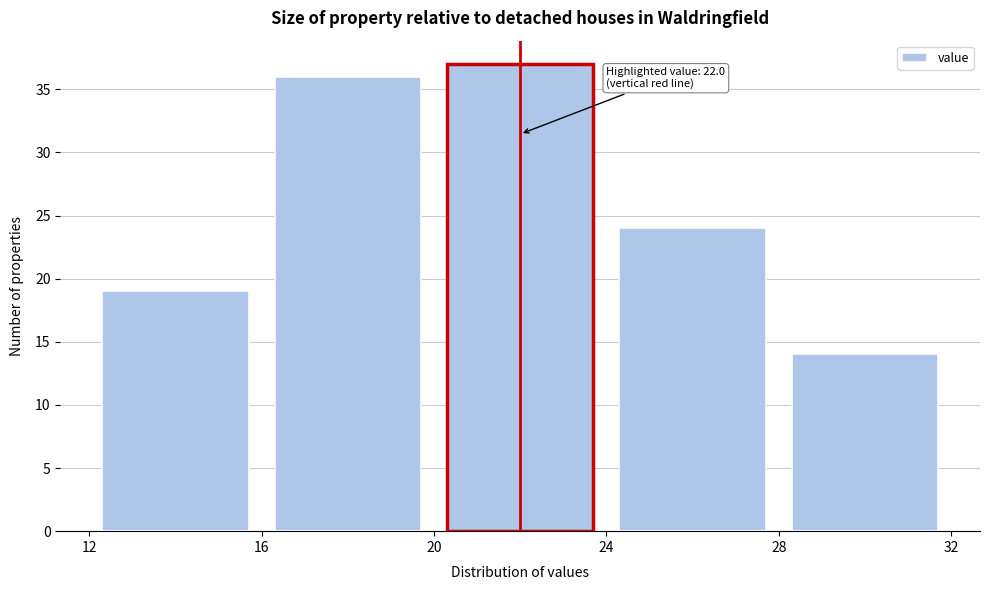

Which range on the x-axis has the tallest bar?

20 to 24